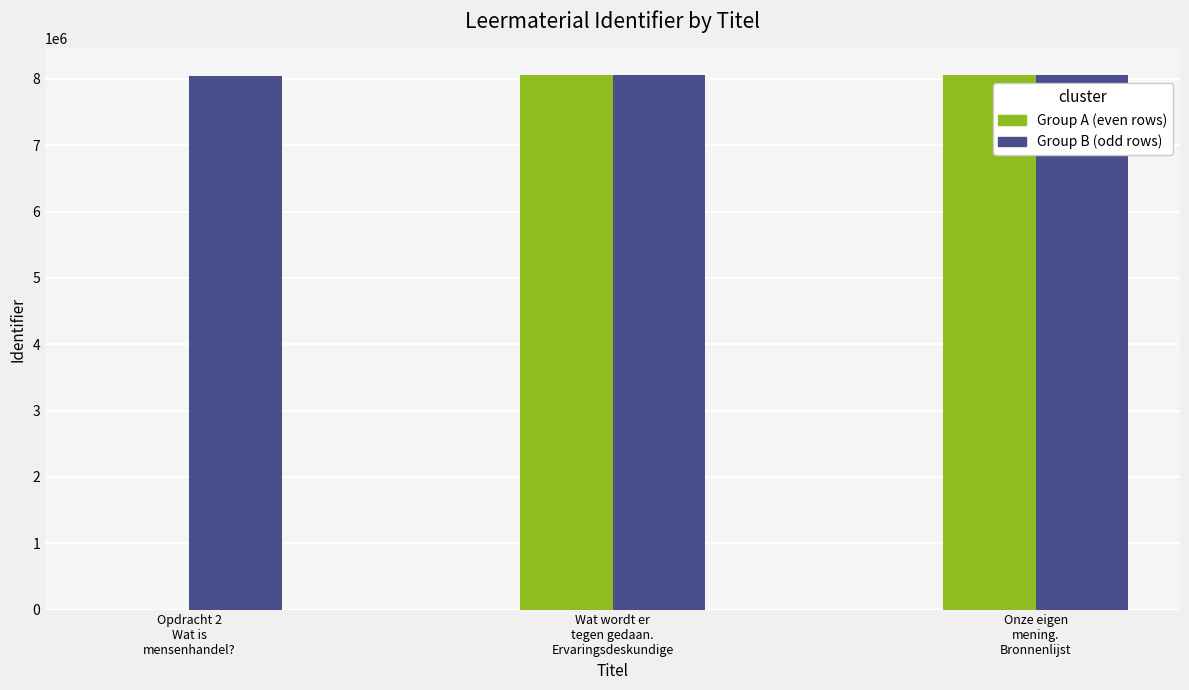

What is the maximum value shown in the chart?

8055066